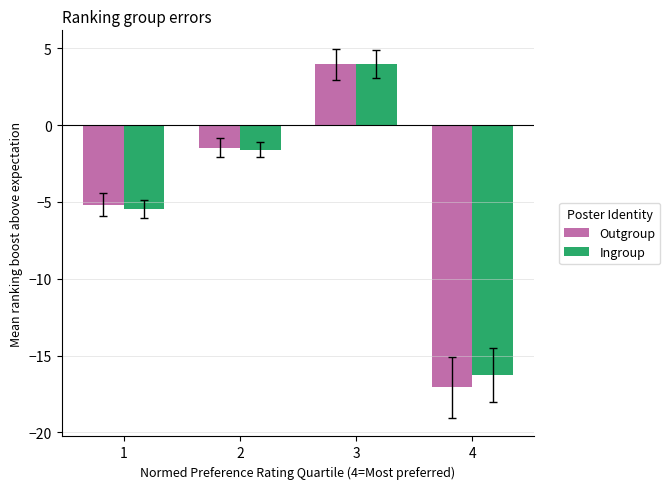

How many data points does each series have?

4